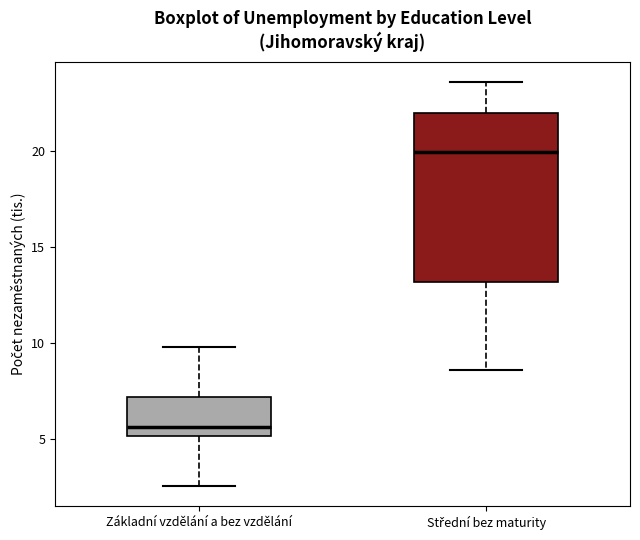

Which box has the lowest median line?

Základní vzdělání a bez vzdělání